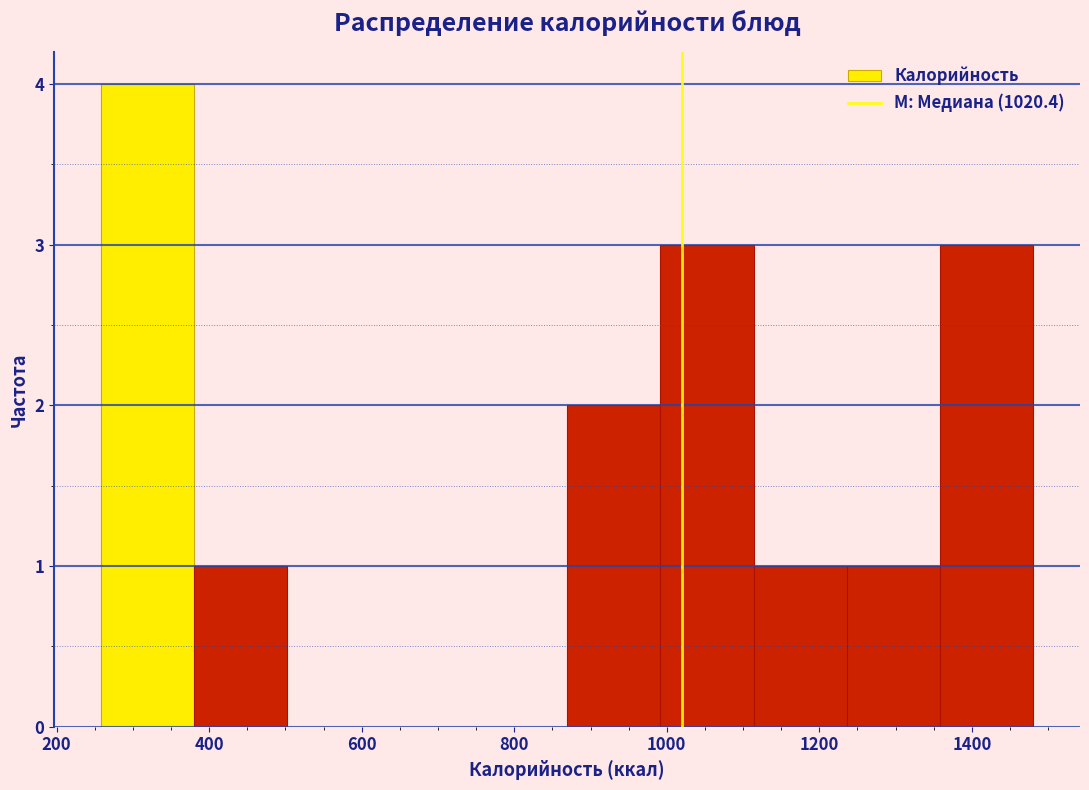

Reading left to right, list every bar in this chart as the range it spans on the x-axis followed by its height. Neither the bar edges nor the heights are printed on the chart, so give them approximately, as read against the axes.

260 to 380: 4
380 to 500: 1
500 to 620: 0
620 to 740: 0
740 to 860: 0
860 to 1000: 2
1000 to 1120: 3
1120 to 1240: 1
1240 to 1360: 1
1360 to 1480: 3